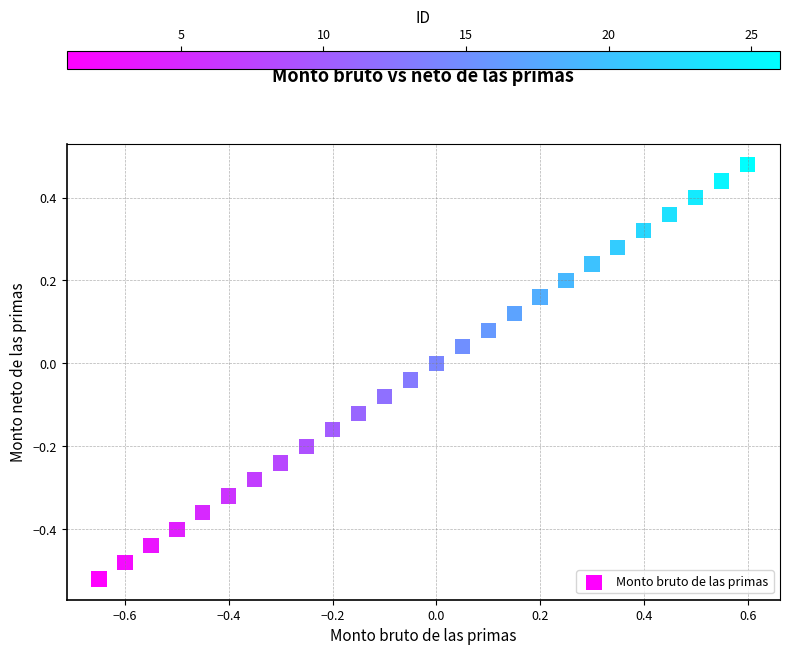

What is the range of Y values (max minus min)?

1.0